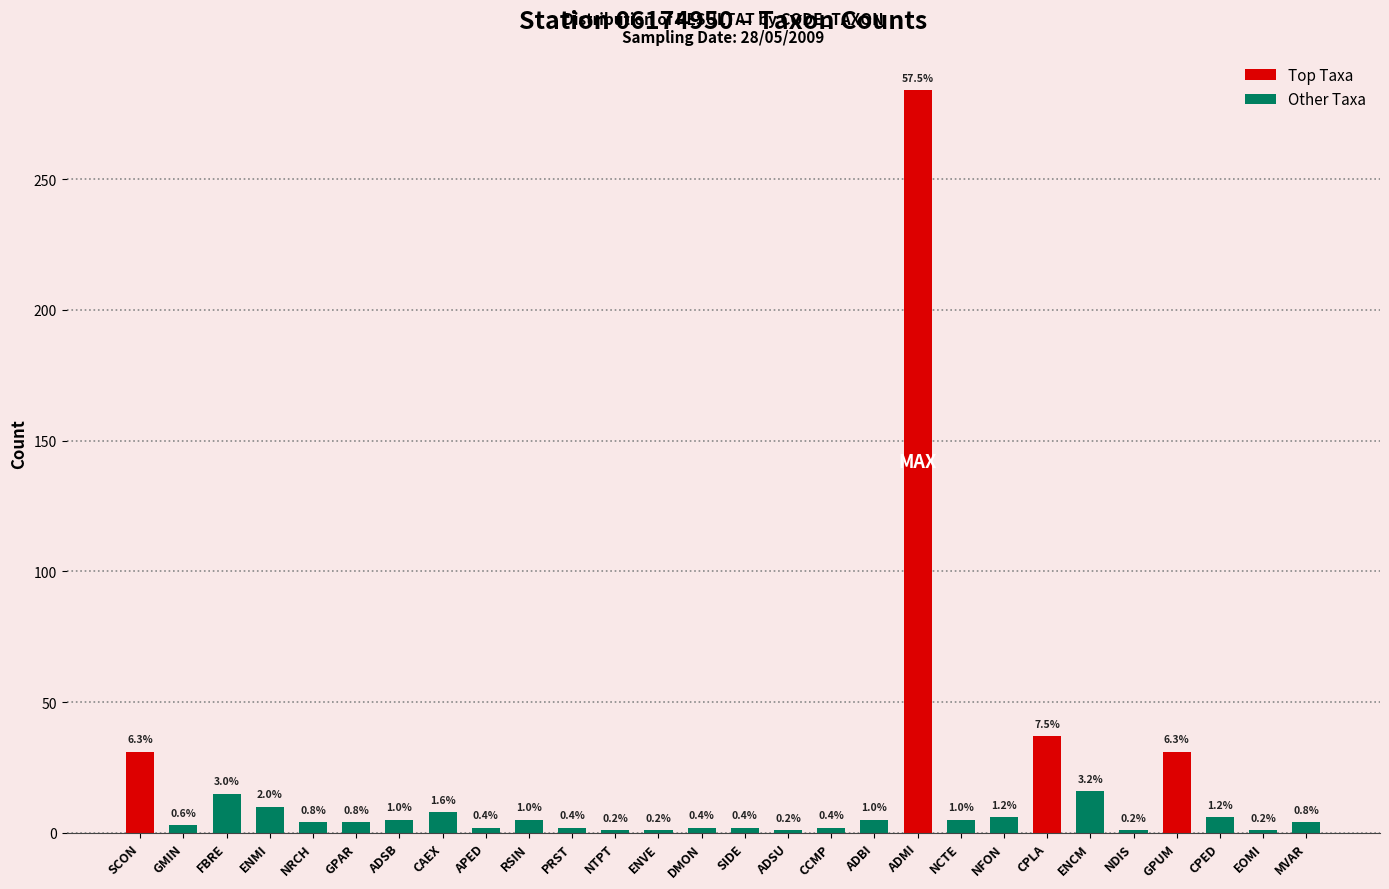

How many bars are there in total?

28